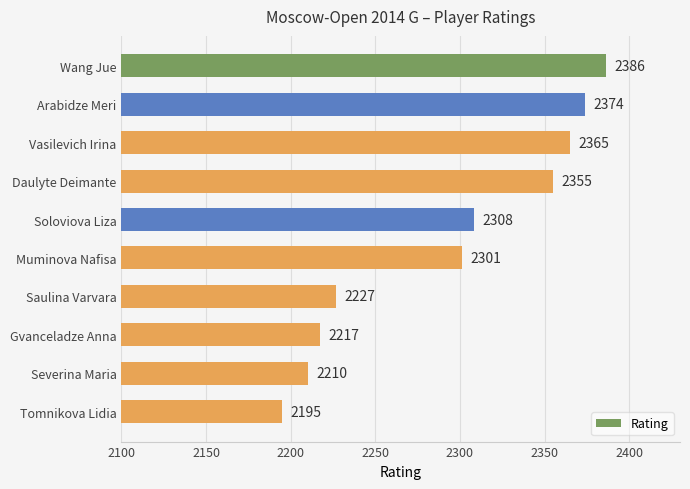

What is the change in value from Arabidze Meri to Soloviova Liza?

-66